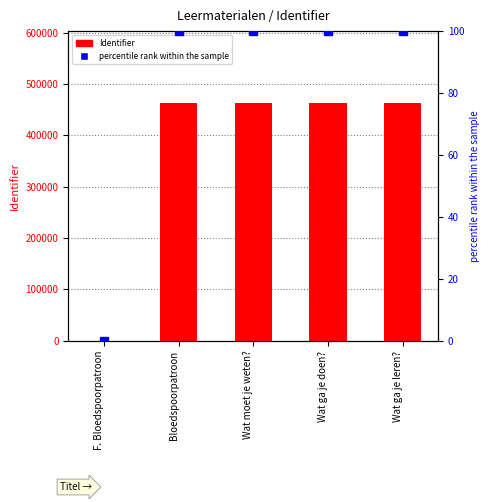

The value of percentile rank within the sample at Wat moet je weten? is 139.5. True or false?

False